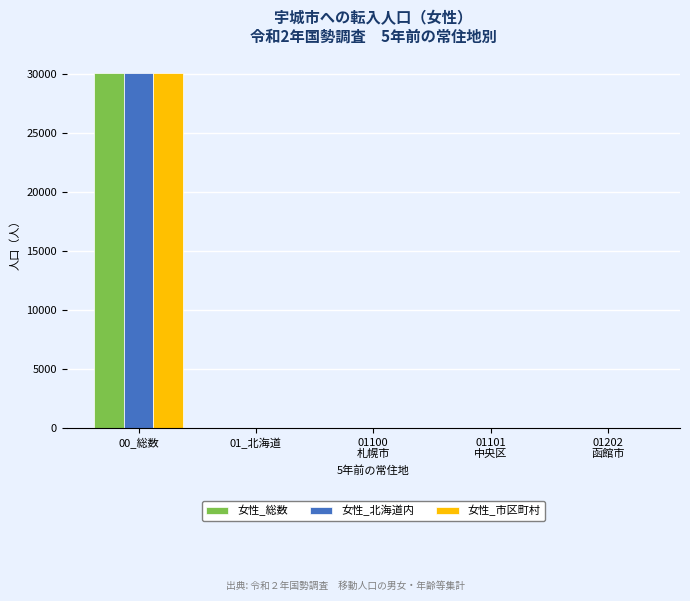

How many groups of bars are there?

5